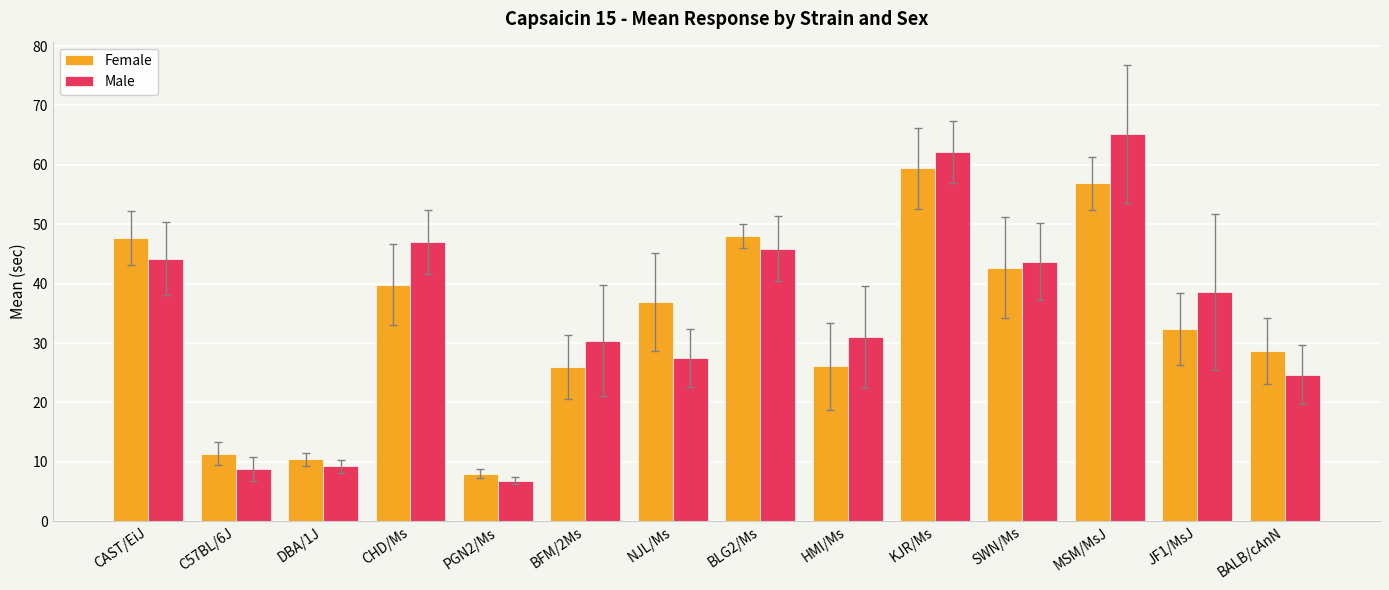

How many data points does each series have?

14